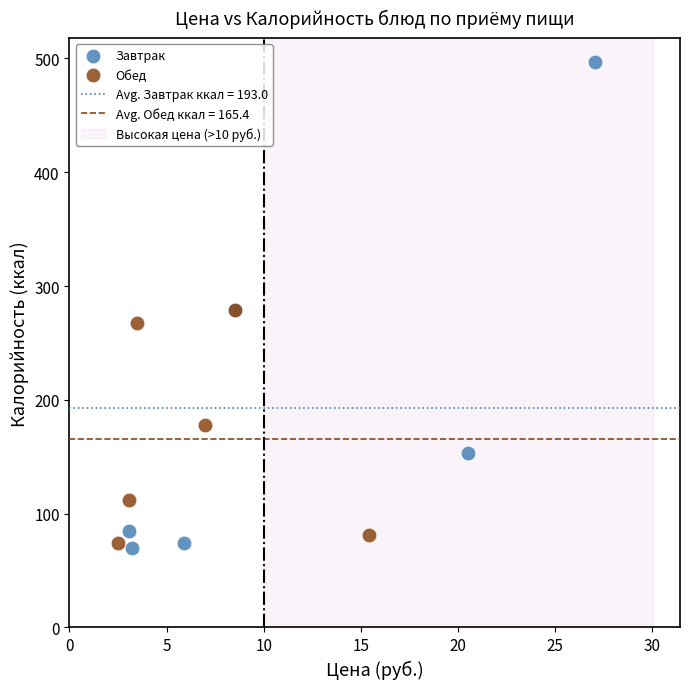

Which series has the largest Y range (max minus min)?

Завтрак